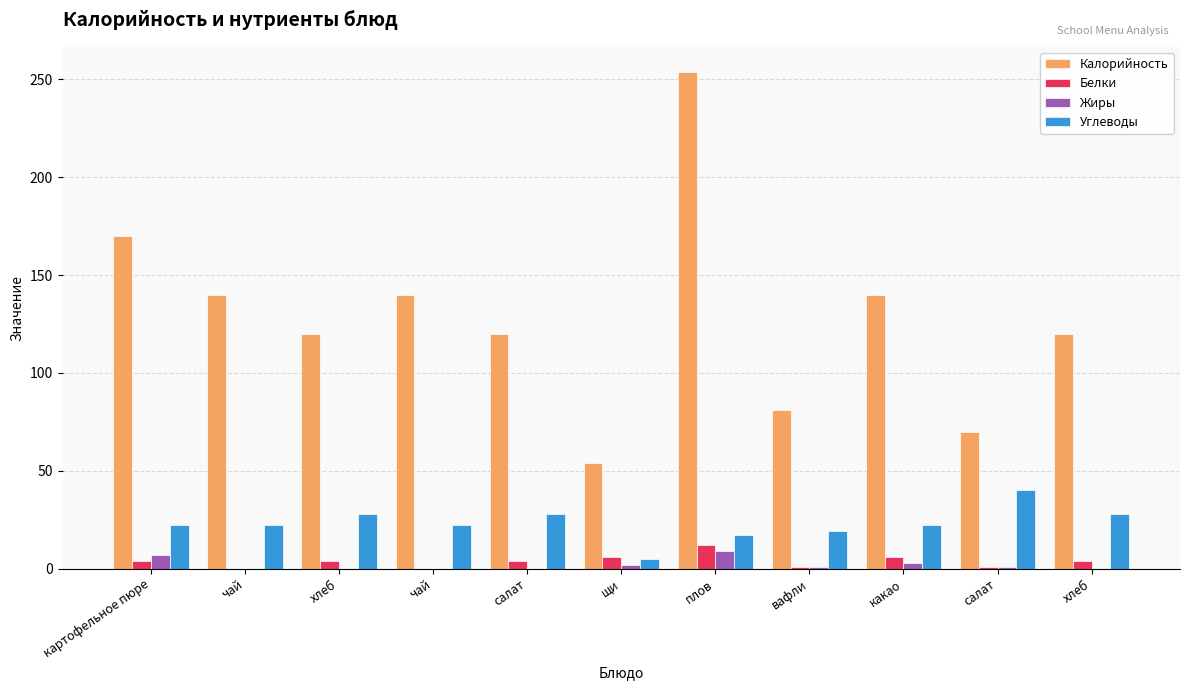

How many groups of bars are there?

11